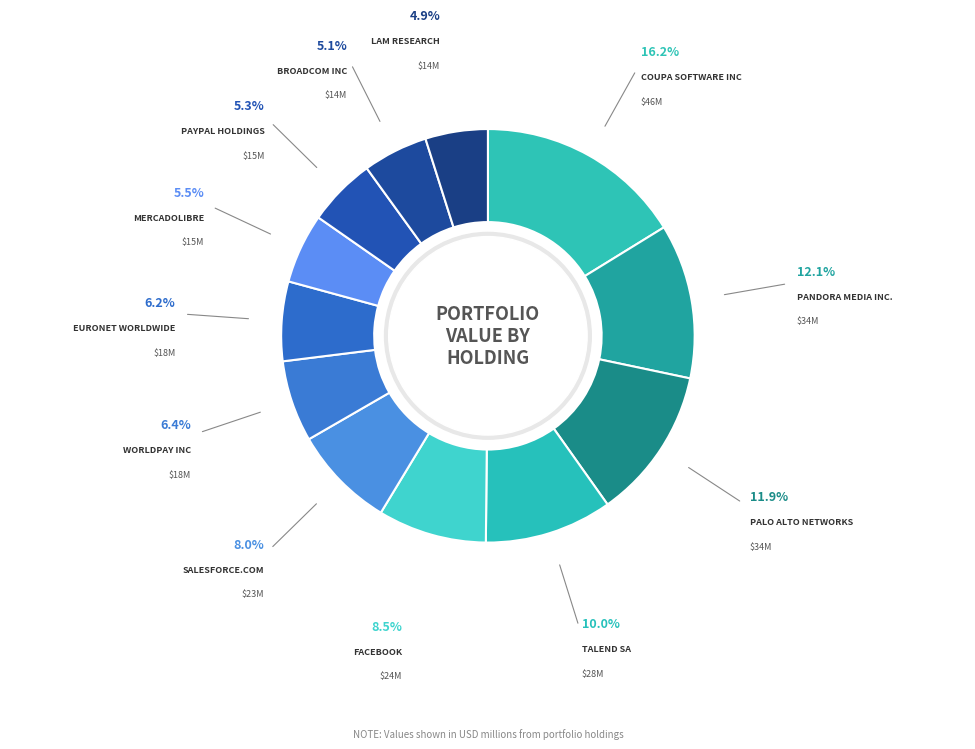

Does any single category account for the majority?

No